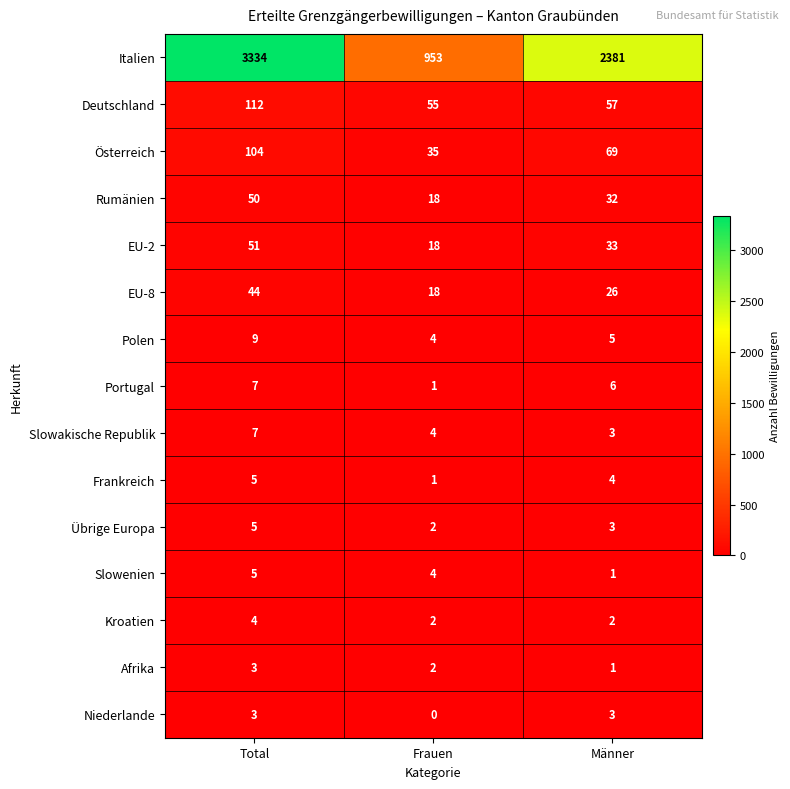

What is the average value of the Rumänien series?

33